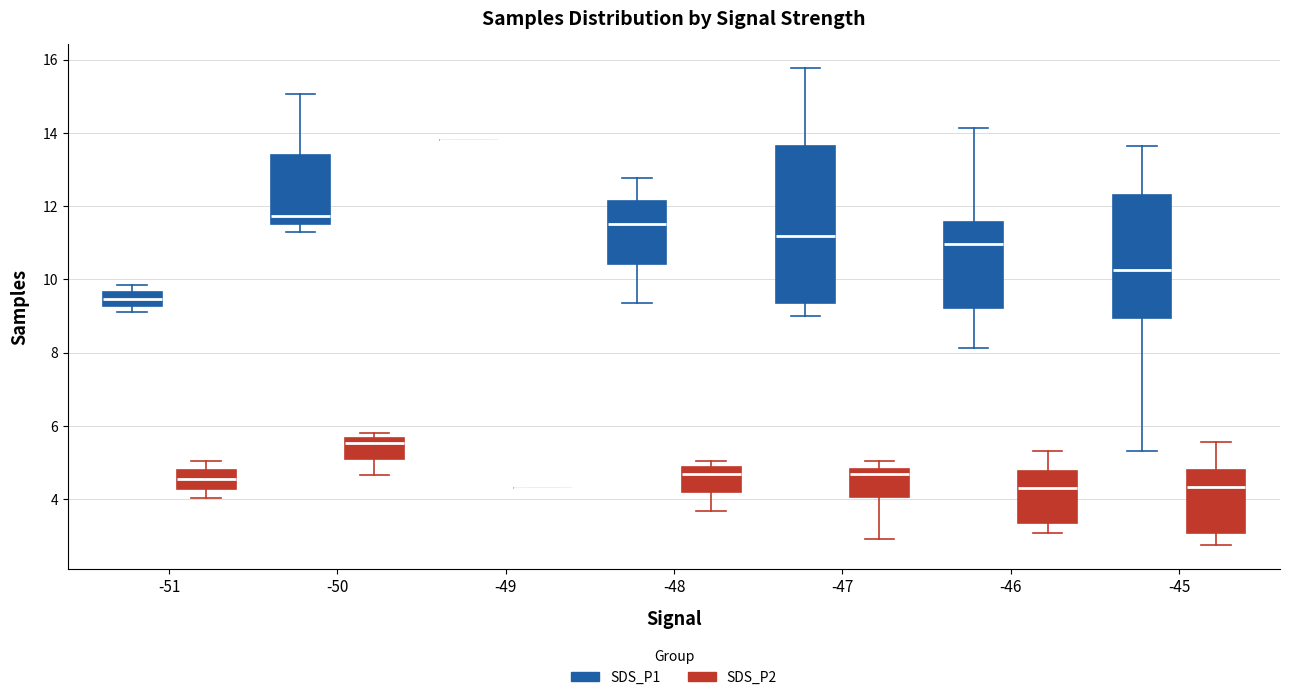

Where does the median line of the box for -50 (SDS_P1) sit on the y-axis? The values are not printed on the chart, so give them approximately, as read against the axis.

11.8